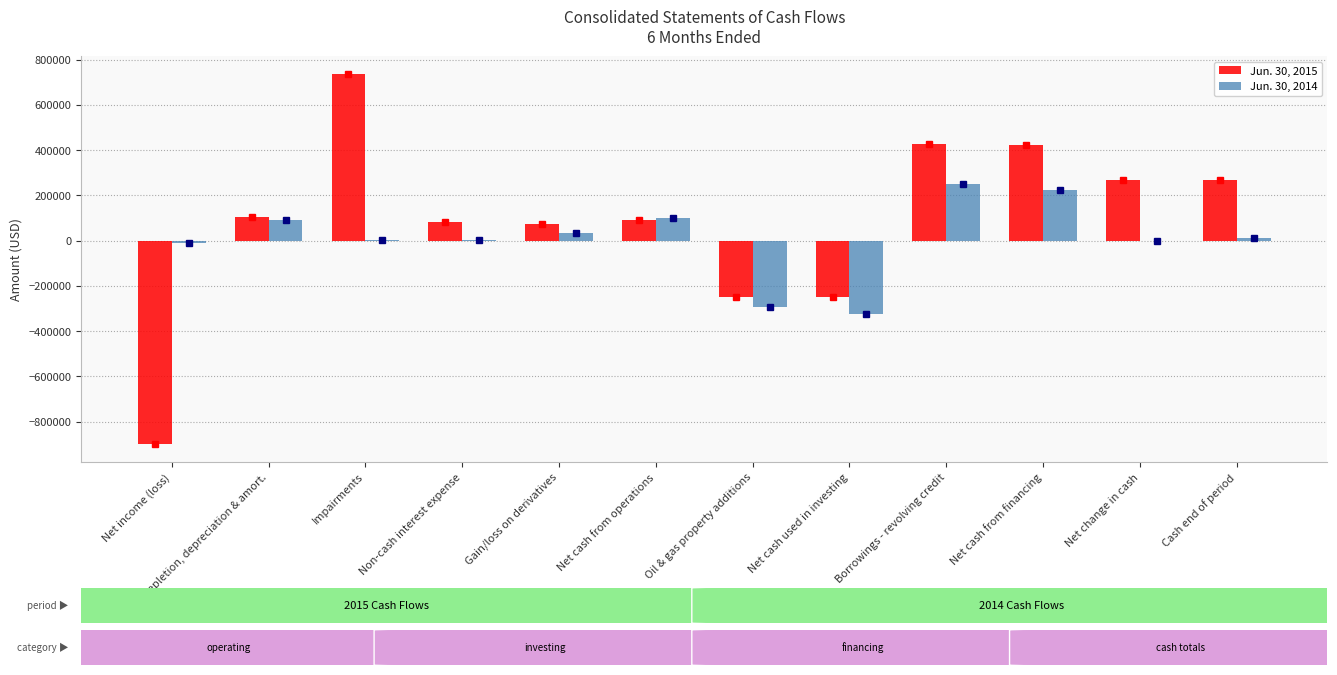

Is the value of Jun. 30, 2015 at Net cash from financing greater than the value of Jun. 30, 2014 at Net change in cash?

Yes